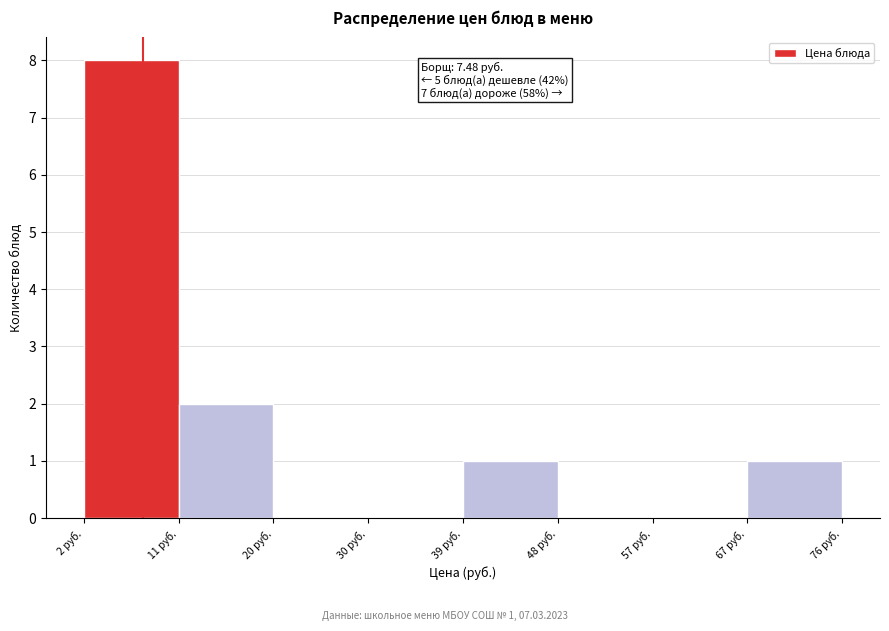

Which range on the x-axis has the tallest bar?

2 to 11